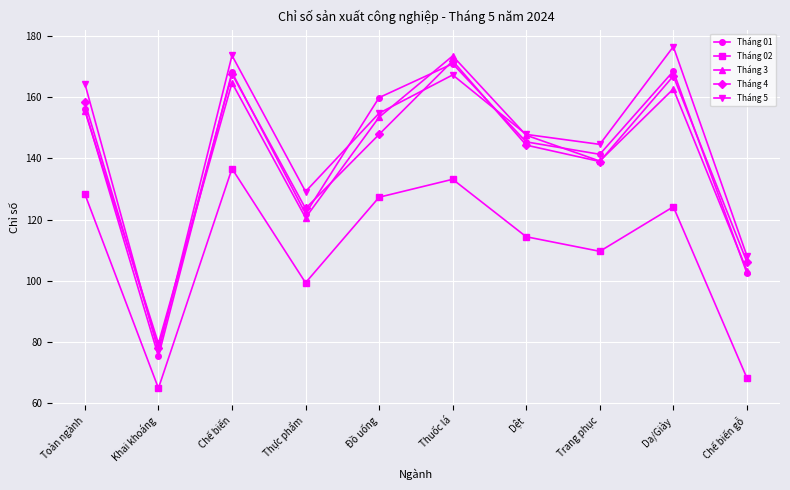

List the labels in order of Tháng 3 value, smallest first.

Khai khoáng, Chế biến gỗ, Thực phẩm, Trang phục, Dệt, Đồ uống, Toàn ngành, Da/Giày, Chế biến, Thuốc lá